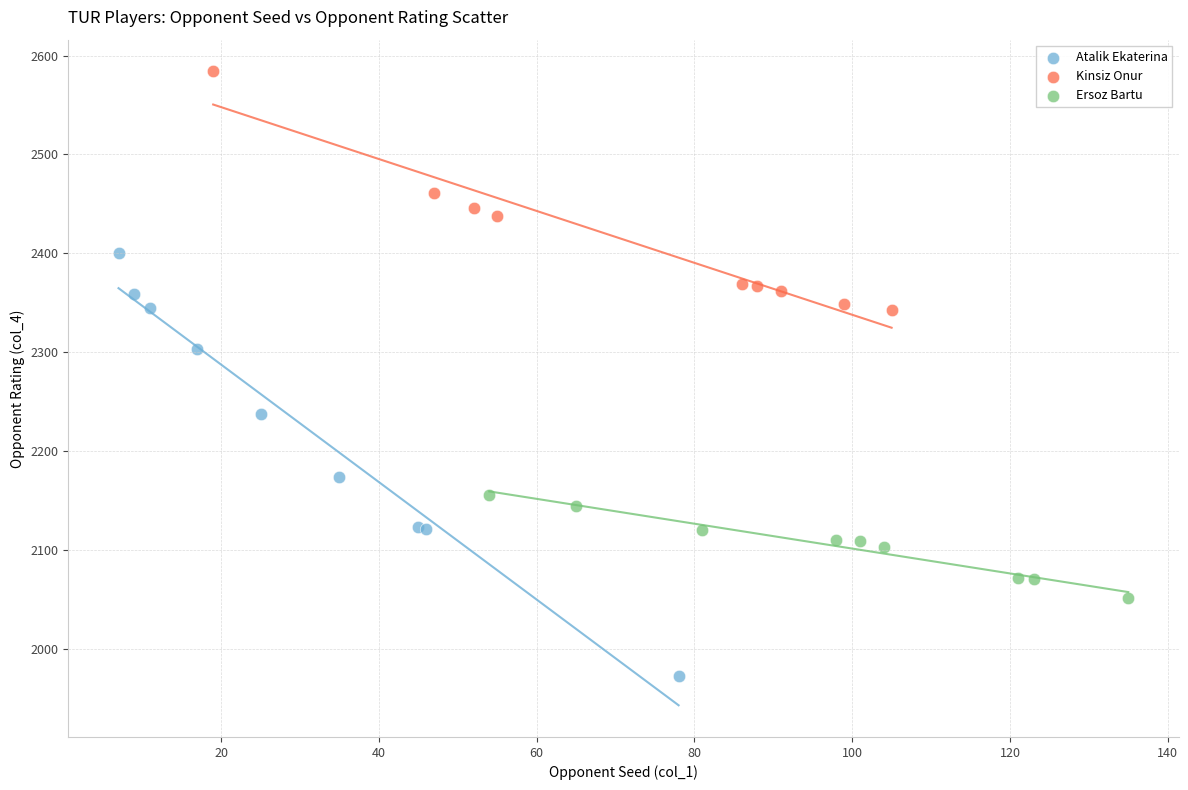

Which series contains the lowest Y value?

Atalik Ekaterina